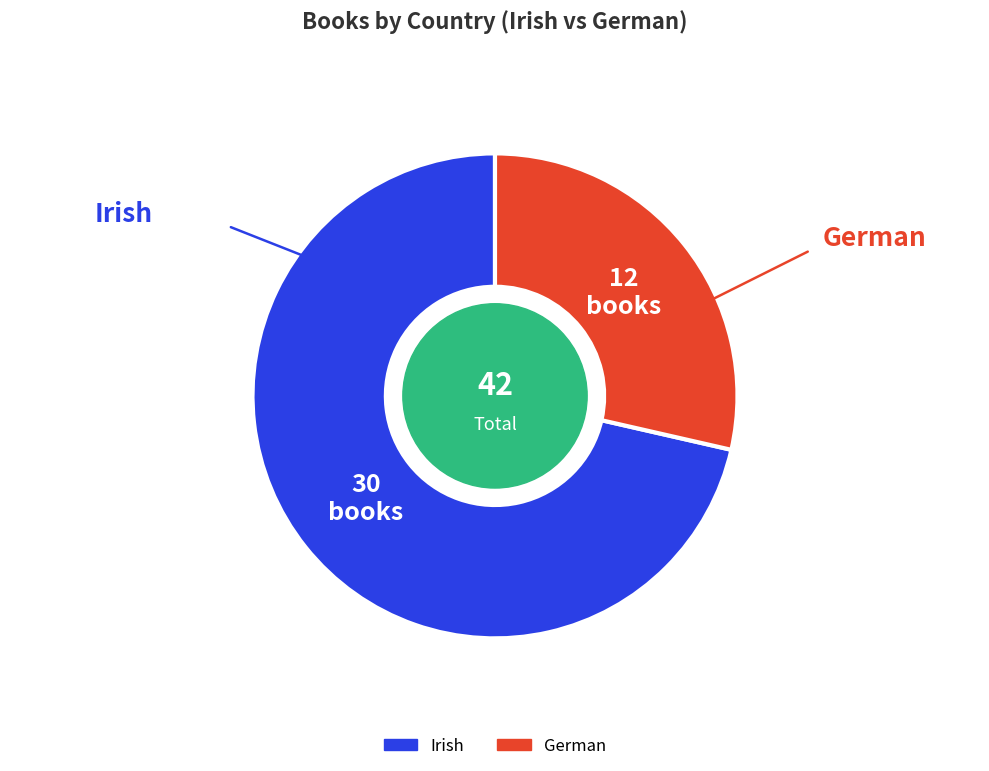

Is the sum of German and Irish greater than half?

Yes